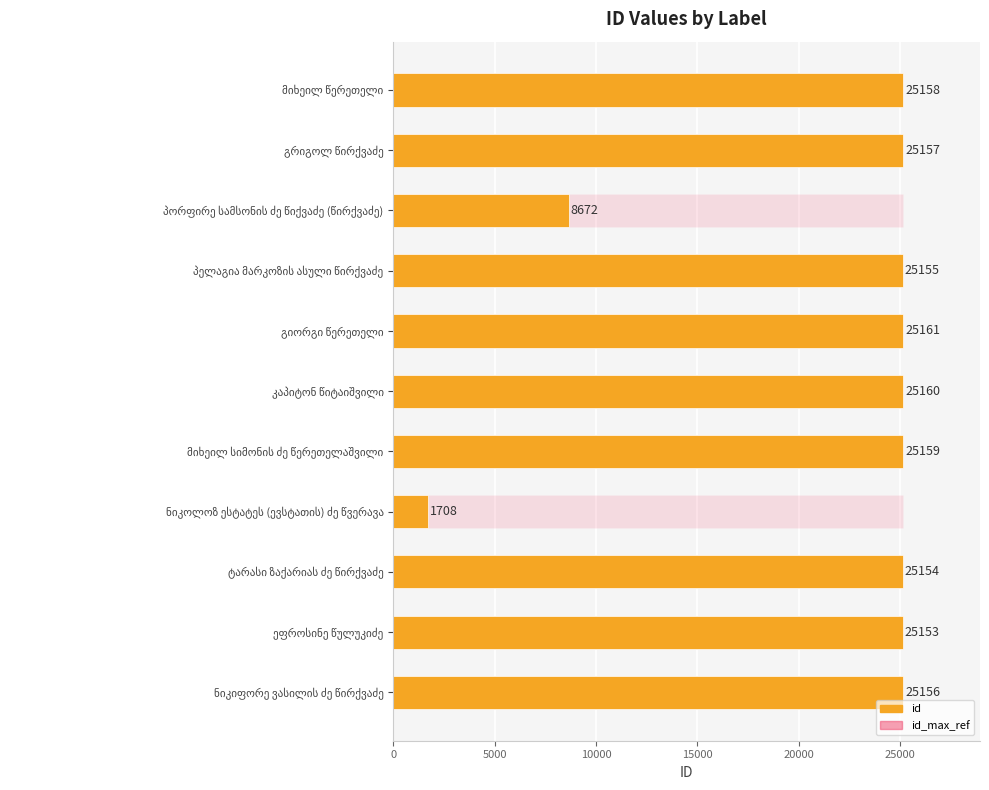

Are the bars horizontal?

Yes